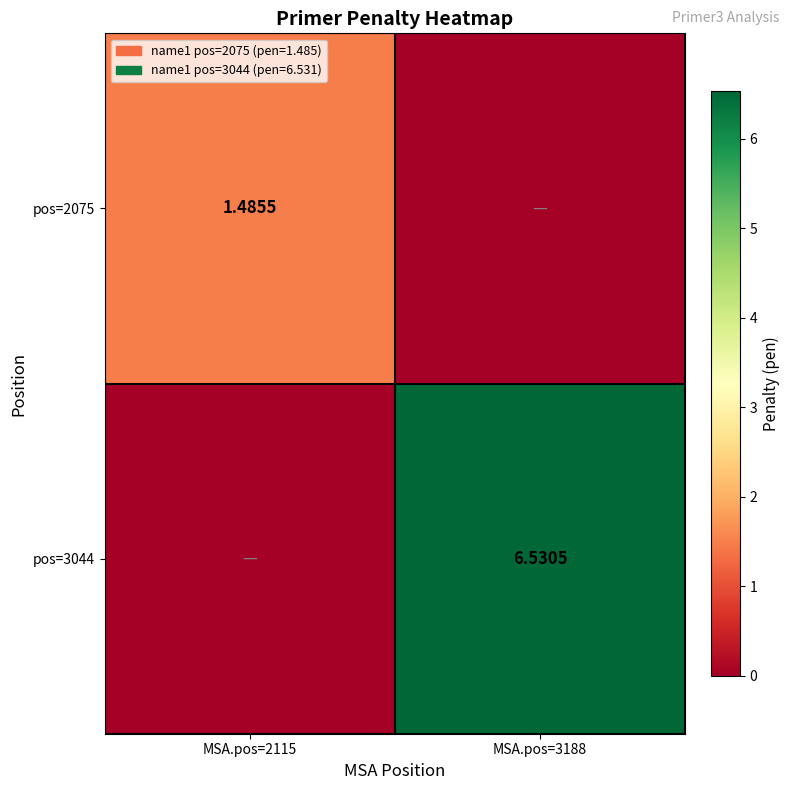

Which series has the widest spread of values?

pos=3044